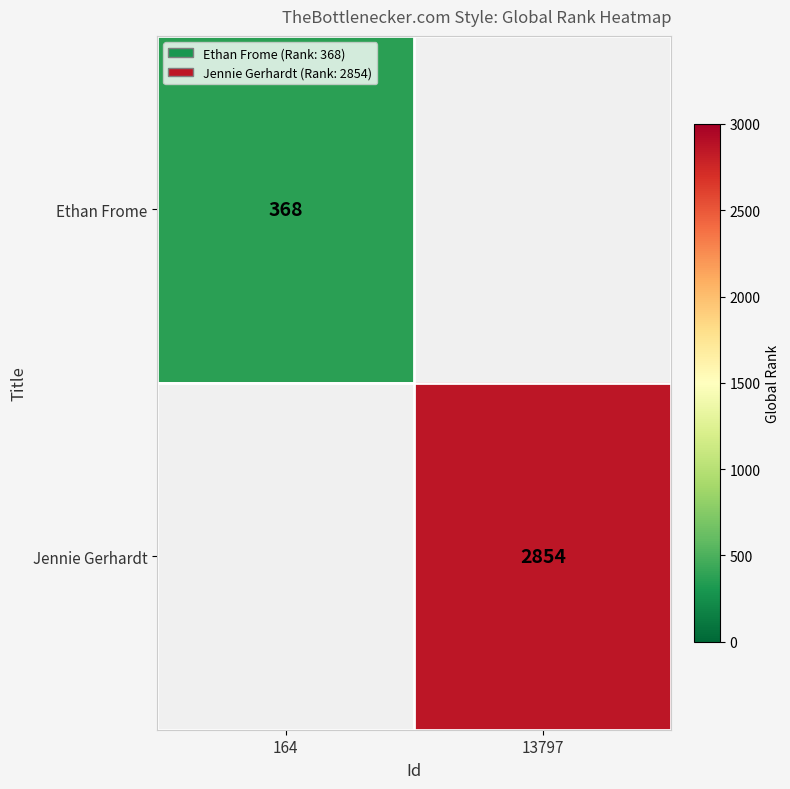

The value of Ethan Frome at 164 is 368. True or false?

True